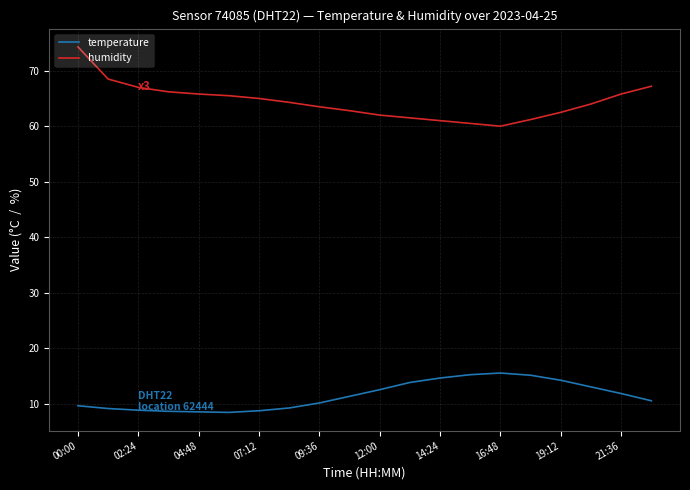

True or false: temperature and humidity cross at least once.

False